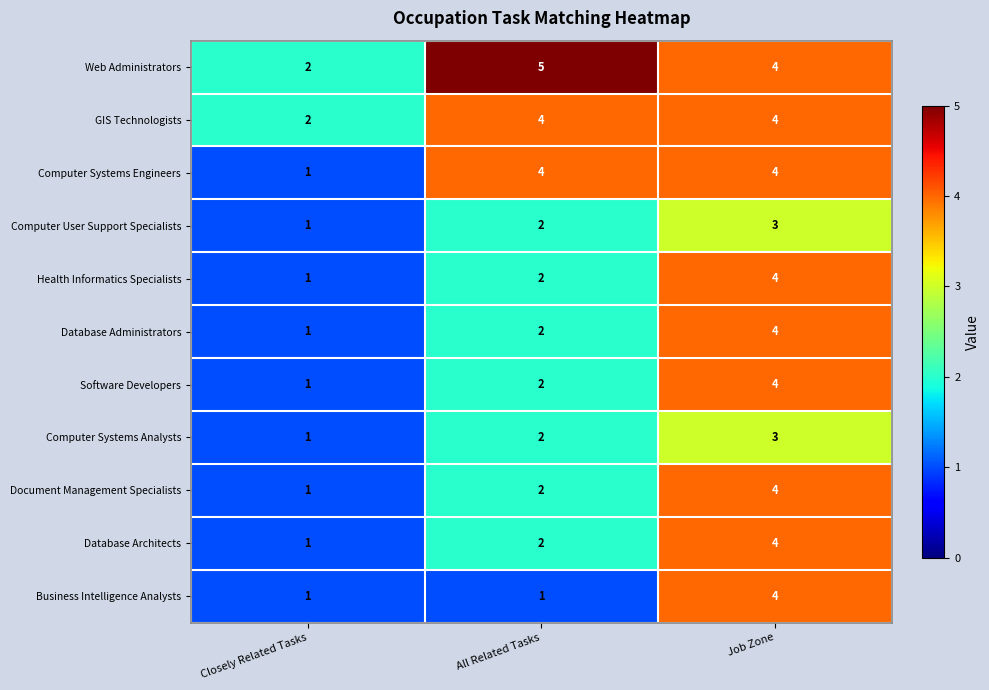

What is the sum of the Computer User Support Specialists values at Job Zone and All Related Tasks?

5